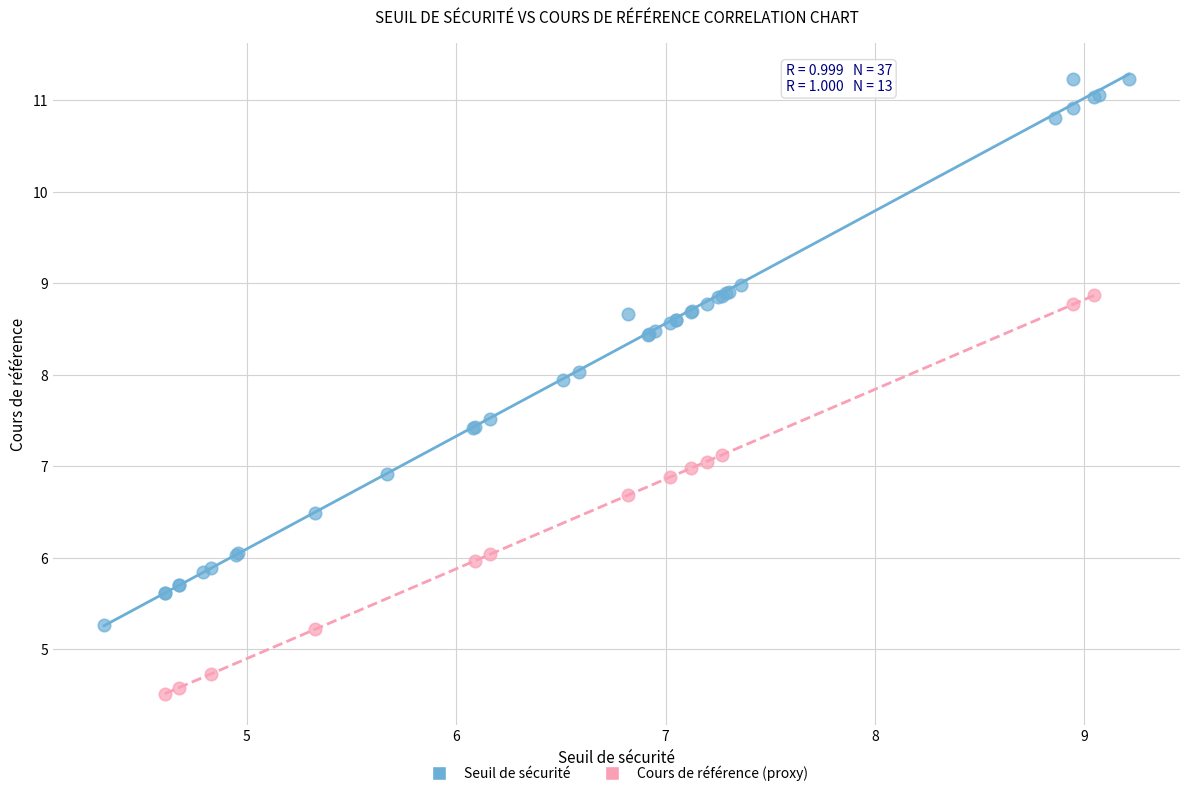

Which series reaches the minimum Y coordinate?

Cours de référence (proxy)